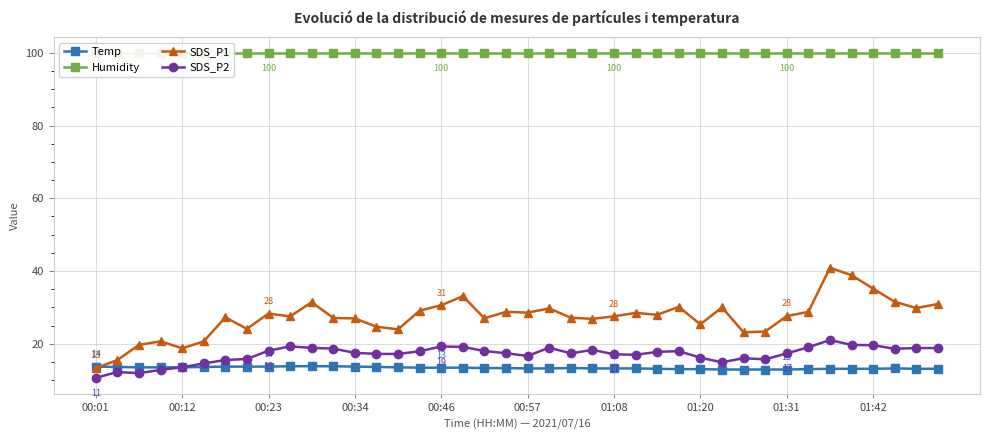

At which label is Humidity closest to 99?

00:01